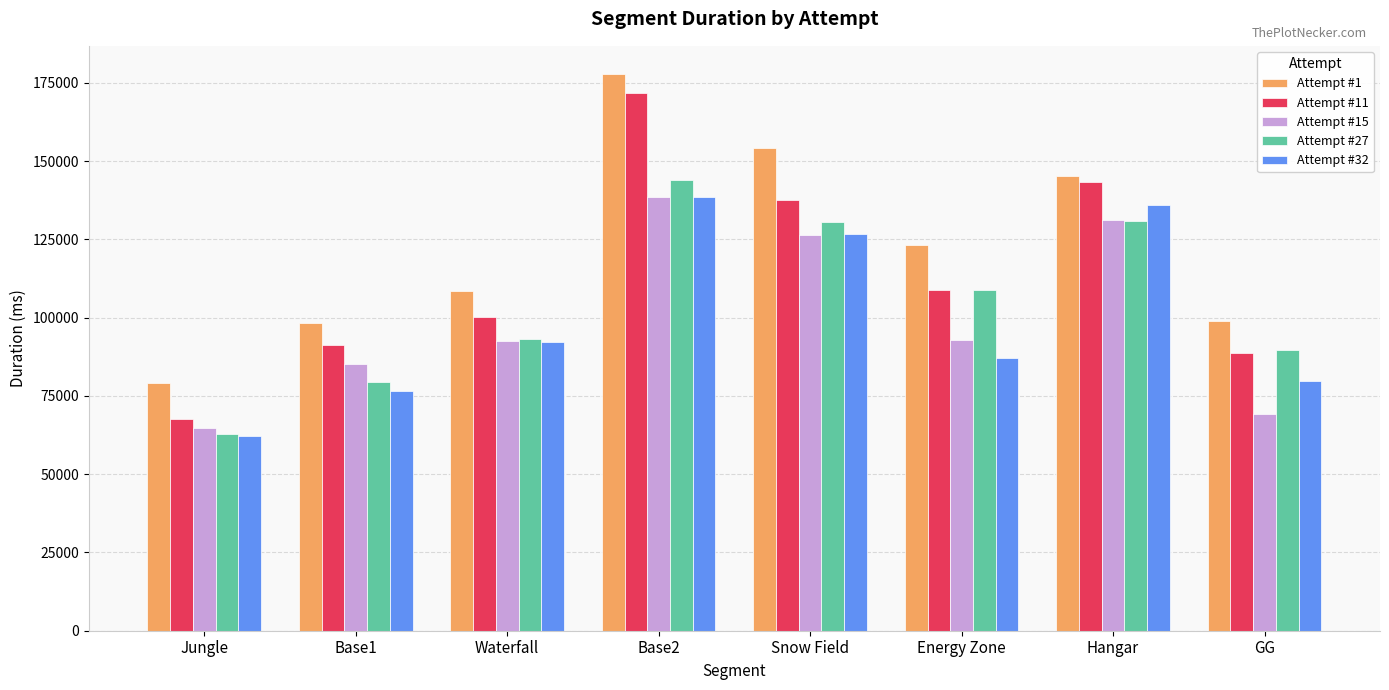

Which label corresponds to the smallest value in the chart?

Jungle